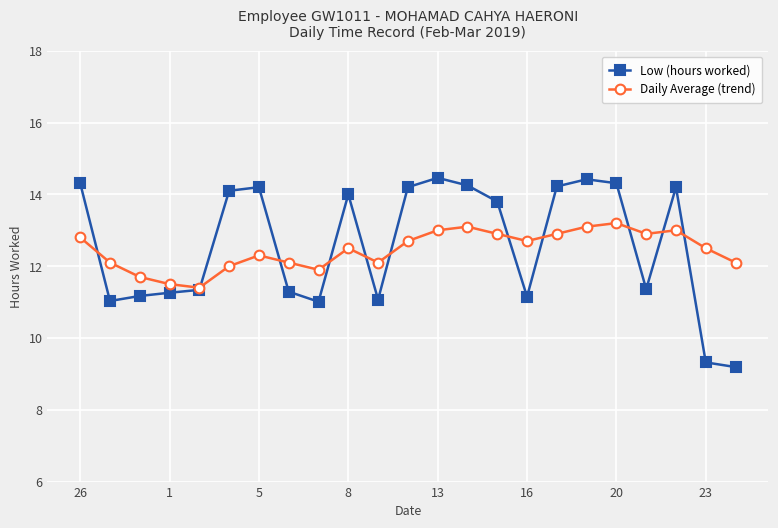

How many series are shown in this chart?

2